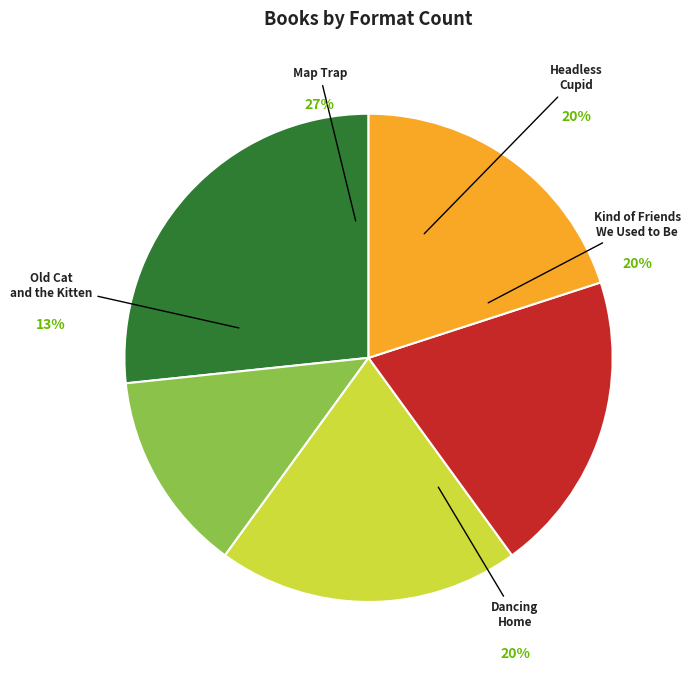

Which slice is the smallest?

Old Cat and the Kitten